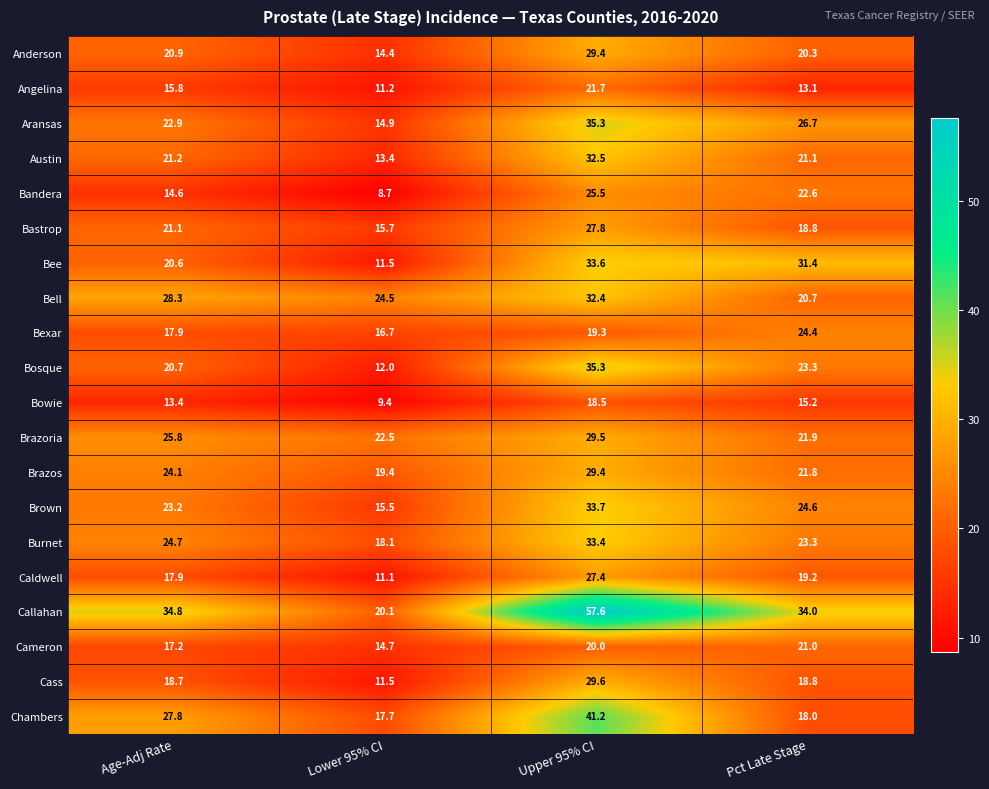

How many data points does each series have?

4